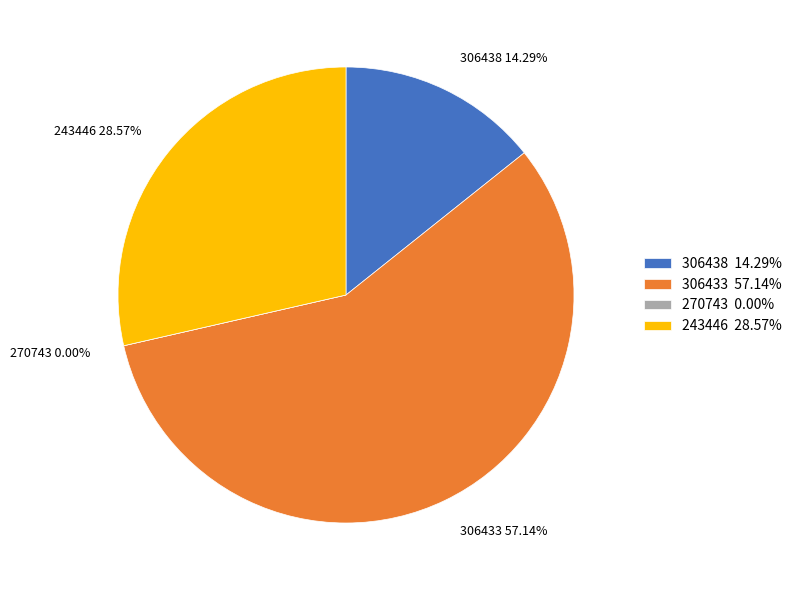

Does any single category account for the majority?

Yes